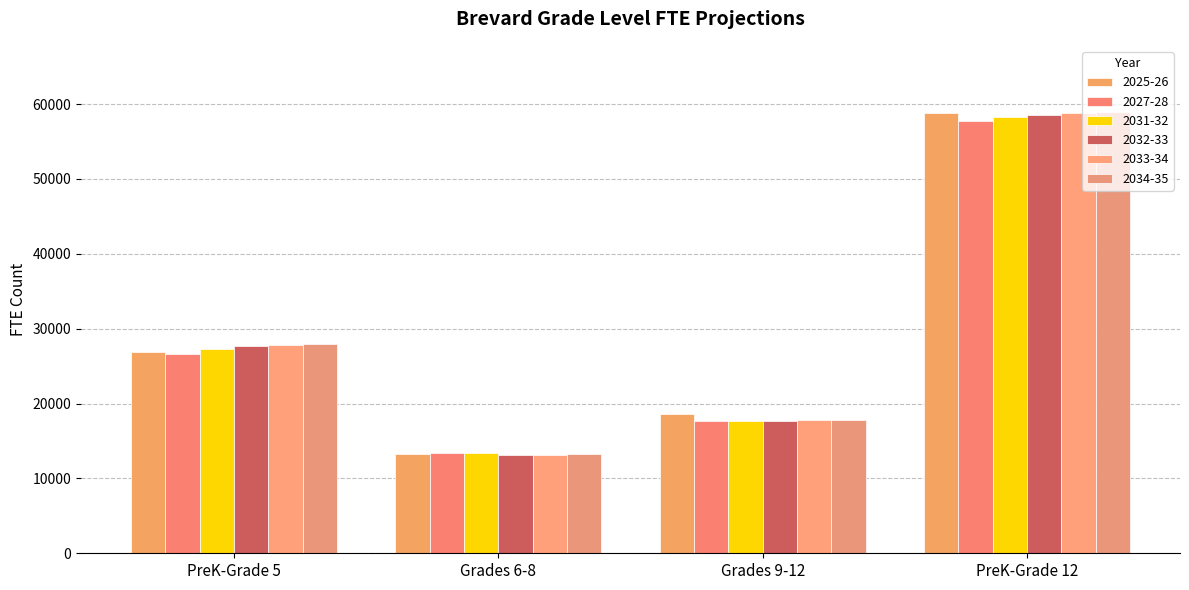

True or false: 2025-26 has a value of 58767.4 at PreK-Grade 12.

True